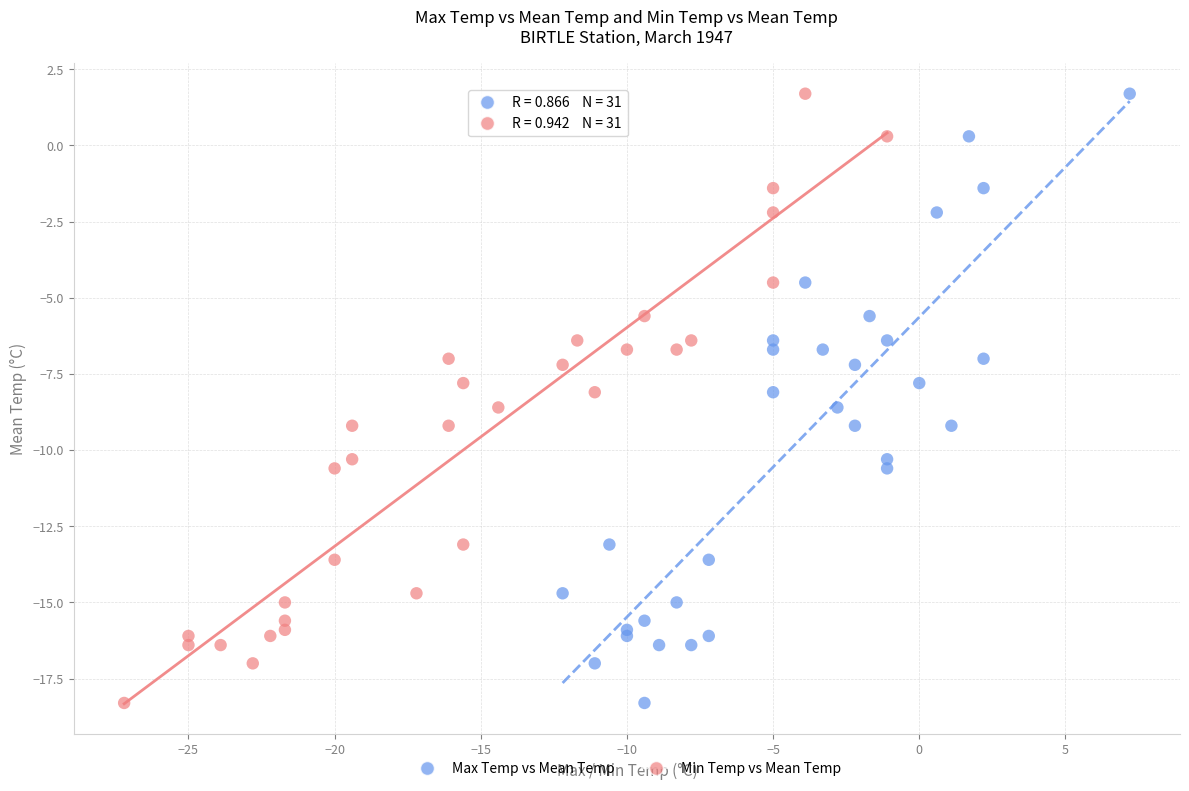

What are all the series names shown in the legend?

Max Temp vs Mean Temp, Min Temp vs Mean Temp